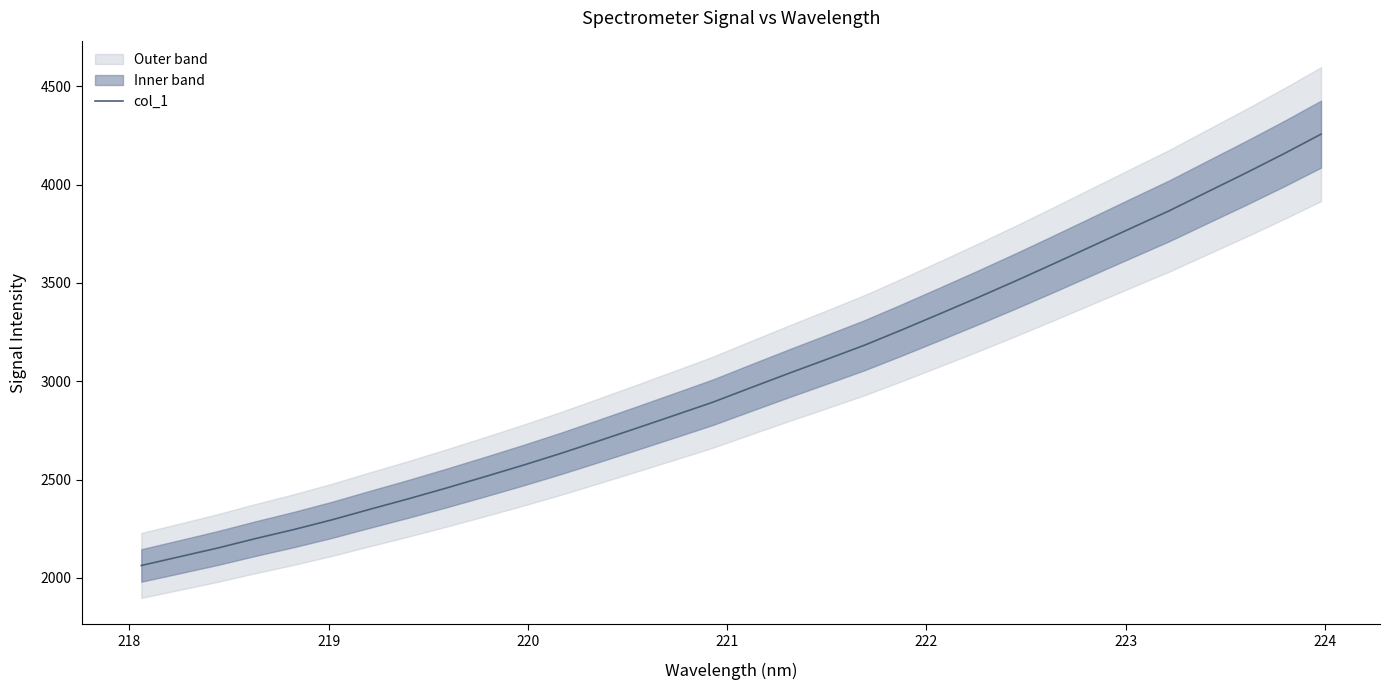

What is the lowest value of the col_1 series?

2063.4